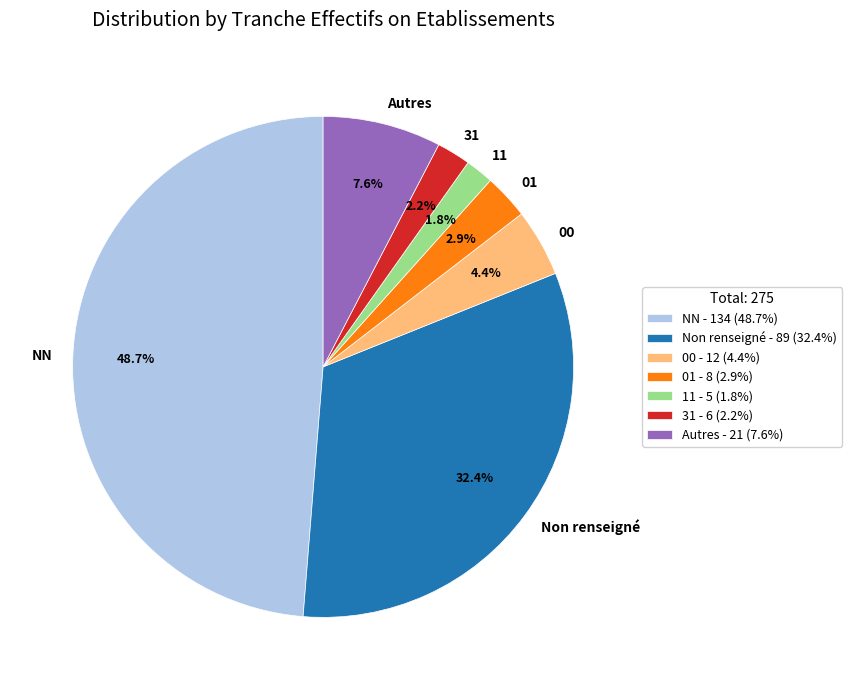

Combined, do 11 and 01 account for over 50%?

No